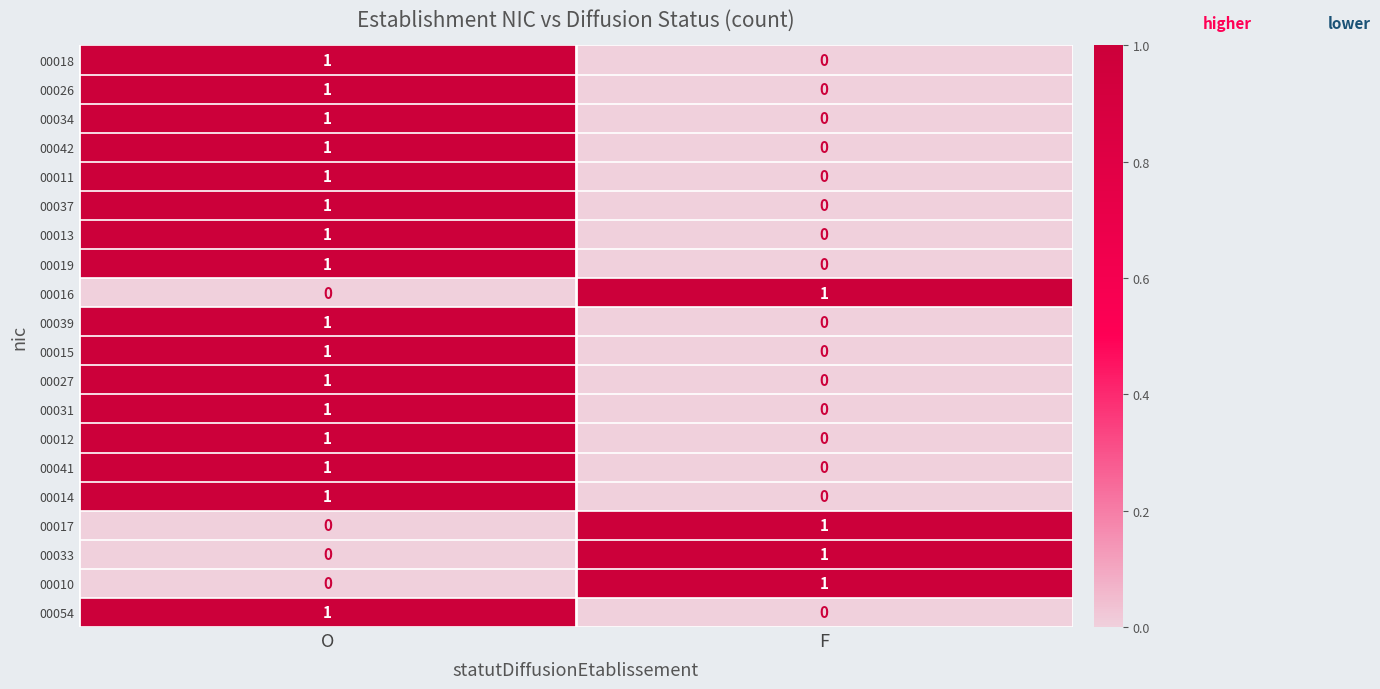

Where is 00054 nearest to the value 0?

F